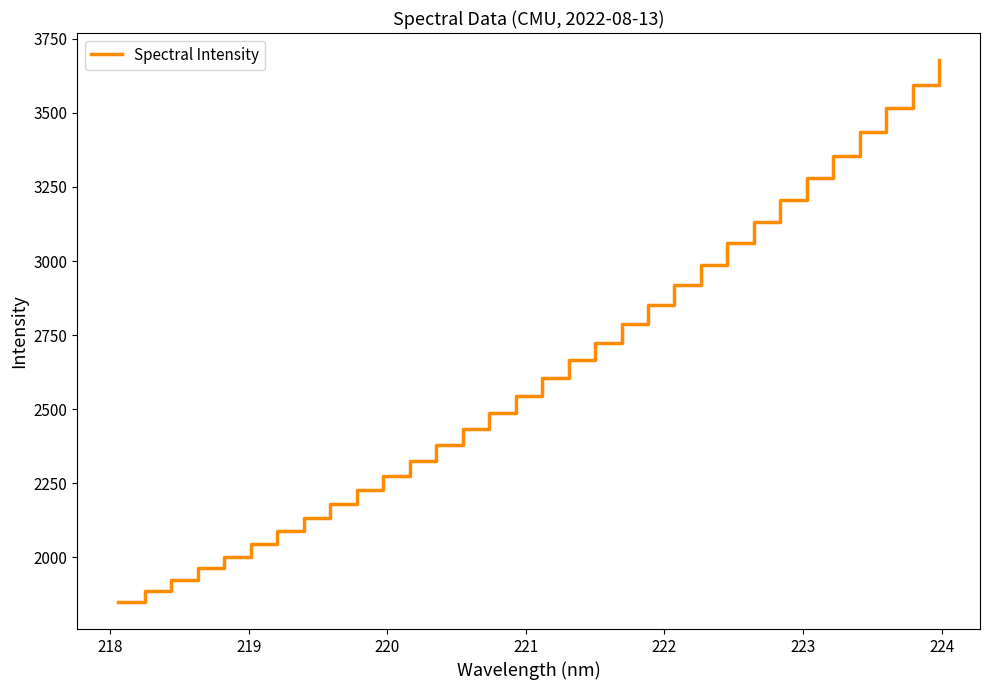

What is the sum of all values?

84529.6